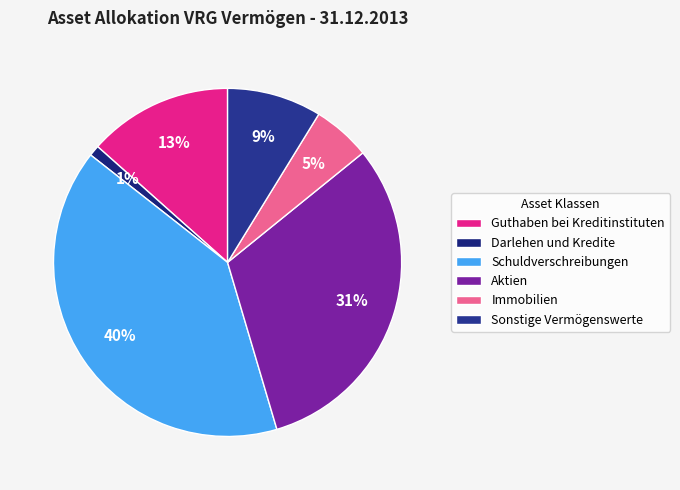

What is the total percentage of Aktien and Schuldverschreibungen?

71.4%